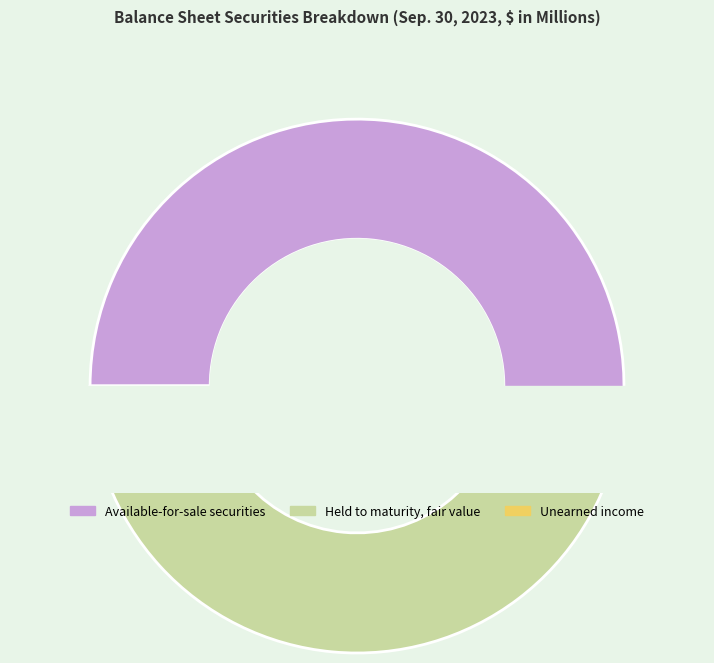

Rank the categories by value from highest to lowest.

Available-for-sale securities, Held to maturity, fair value, Unearned income